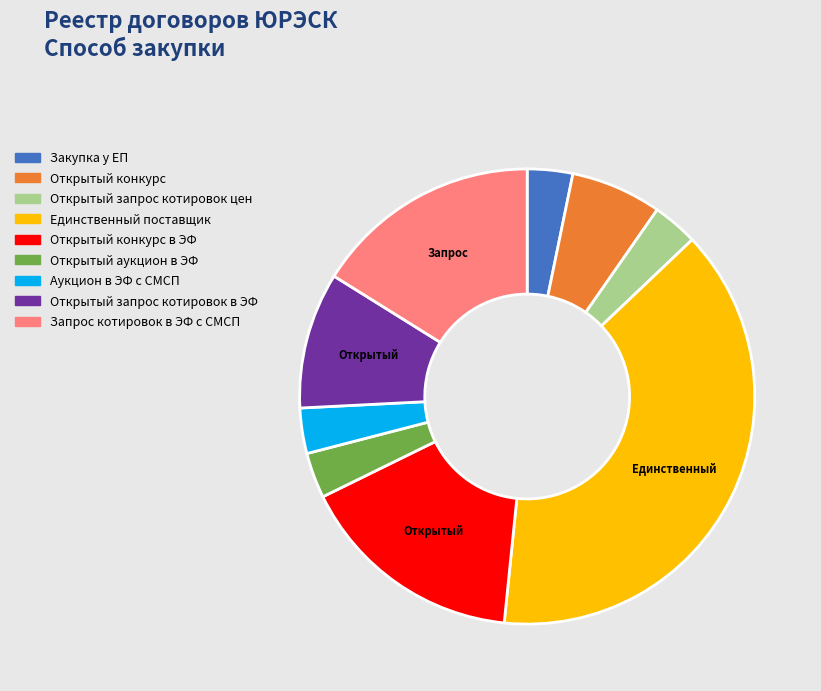

Between Открытый конкурс в ЭФ and Открытый конкурс, which is larger?

Открытый конкурс в ЭФ